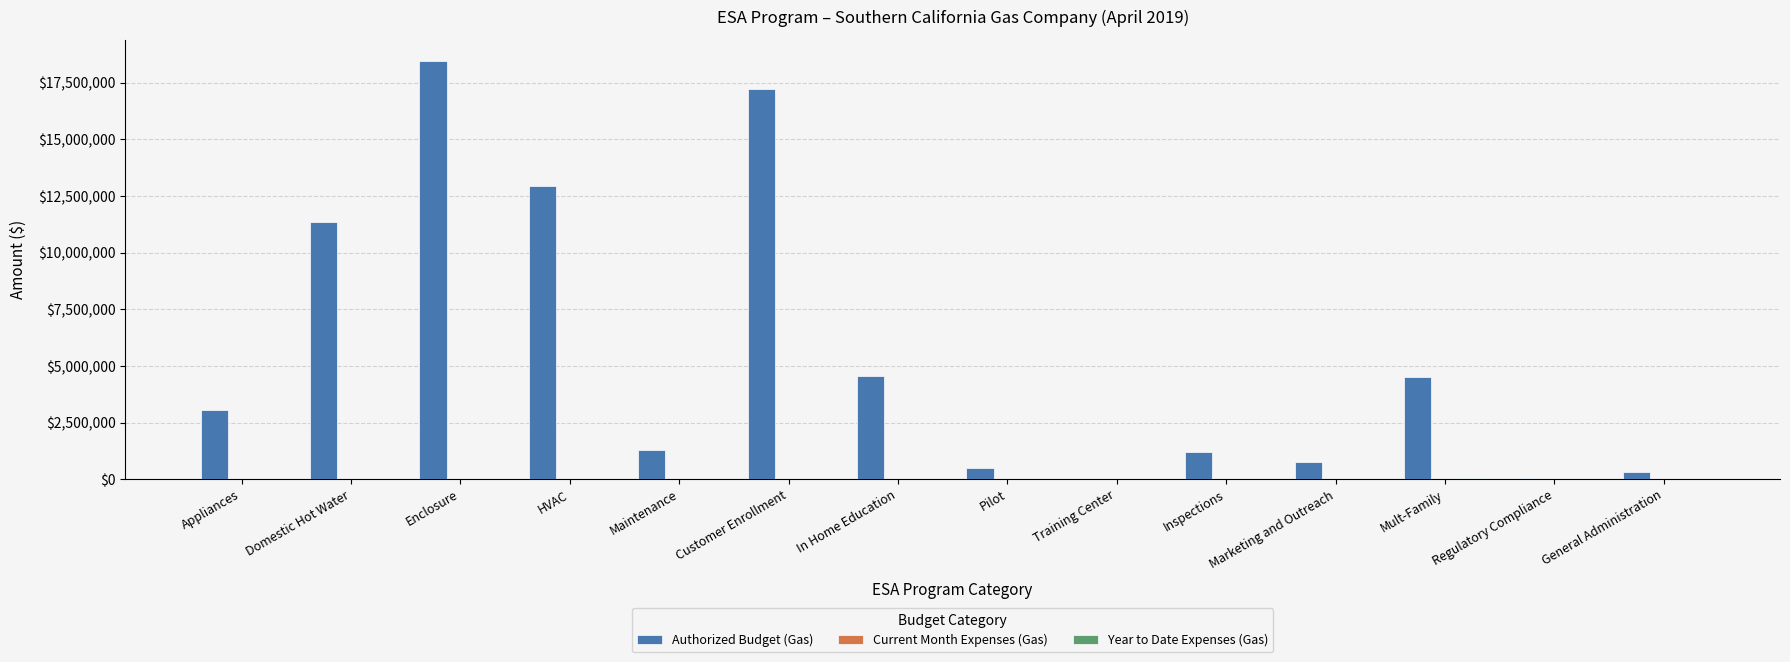

What is the average value of the Authorized Budget (Gas) series?

5447372.8